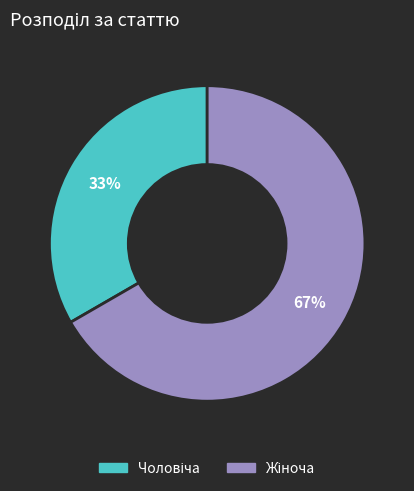

Is there any slice that represents more than half of the pie?

Yes